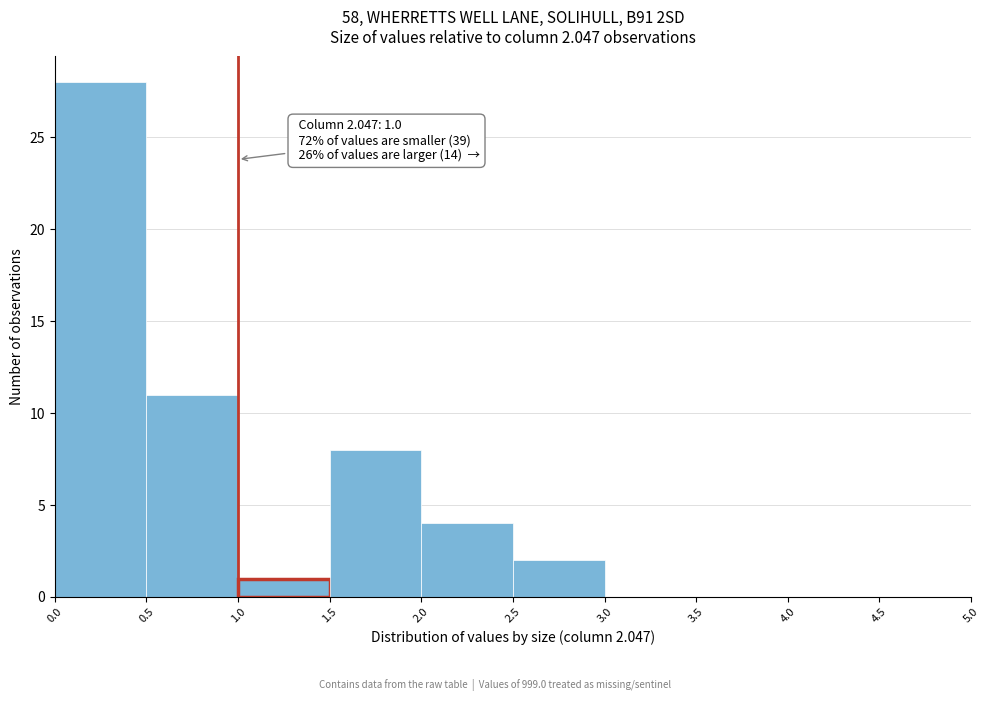

Over which range of the x-axis is the bar tallest?

0.0 to 0.5